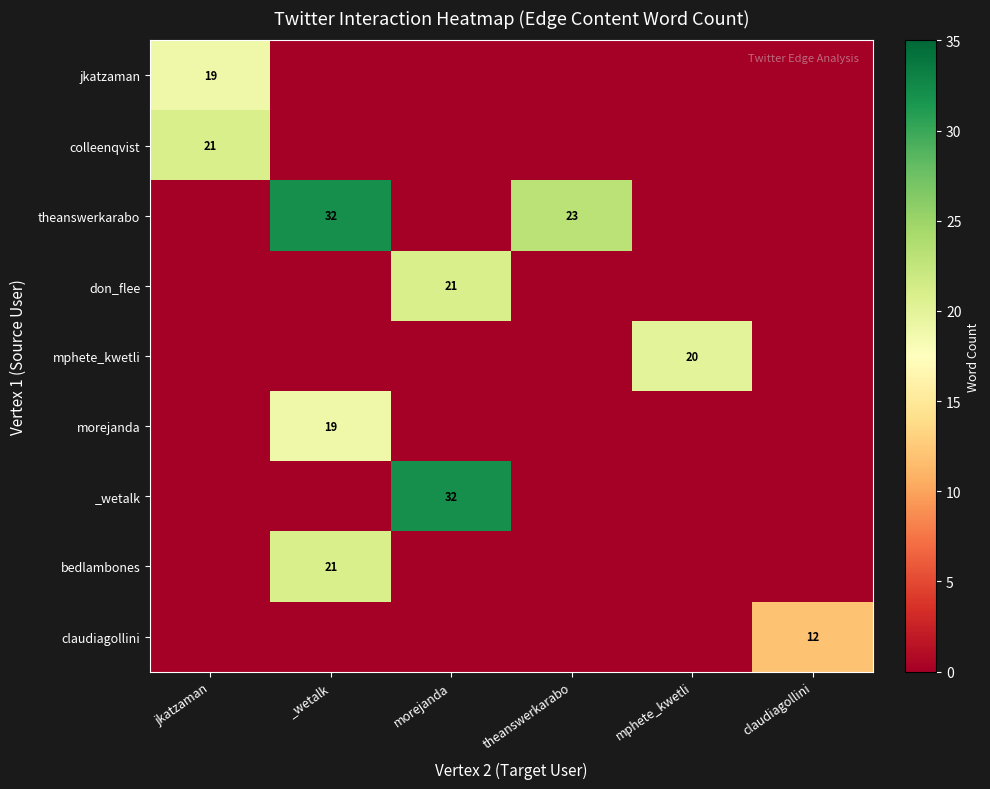

The theanswerkarabo series shows 31 at theanswerkarabo. True or false?

False